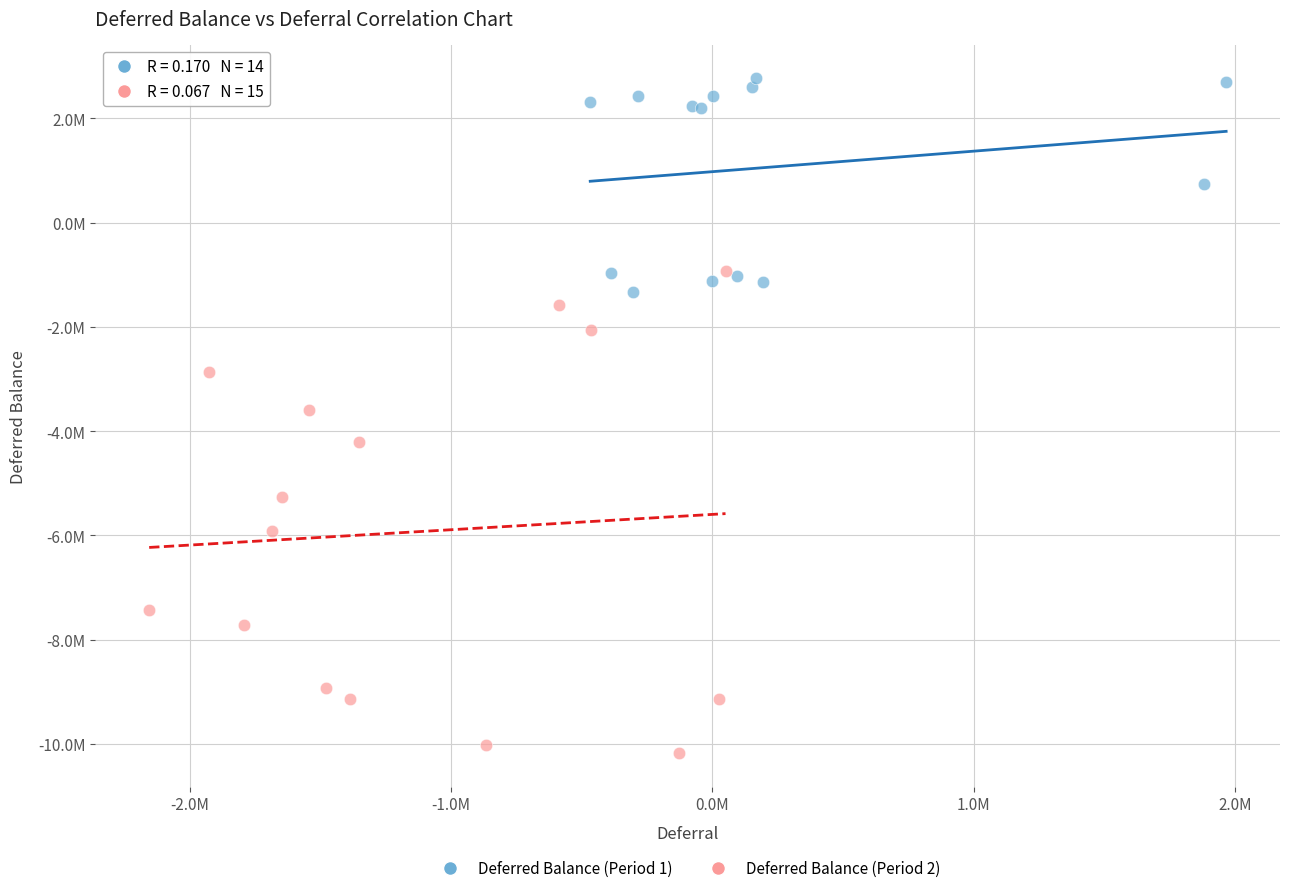

What are all the series names shown in the legend?

Deferred Balance (Period 1), Deferred Balance (Period 2)